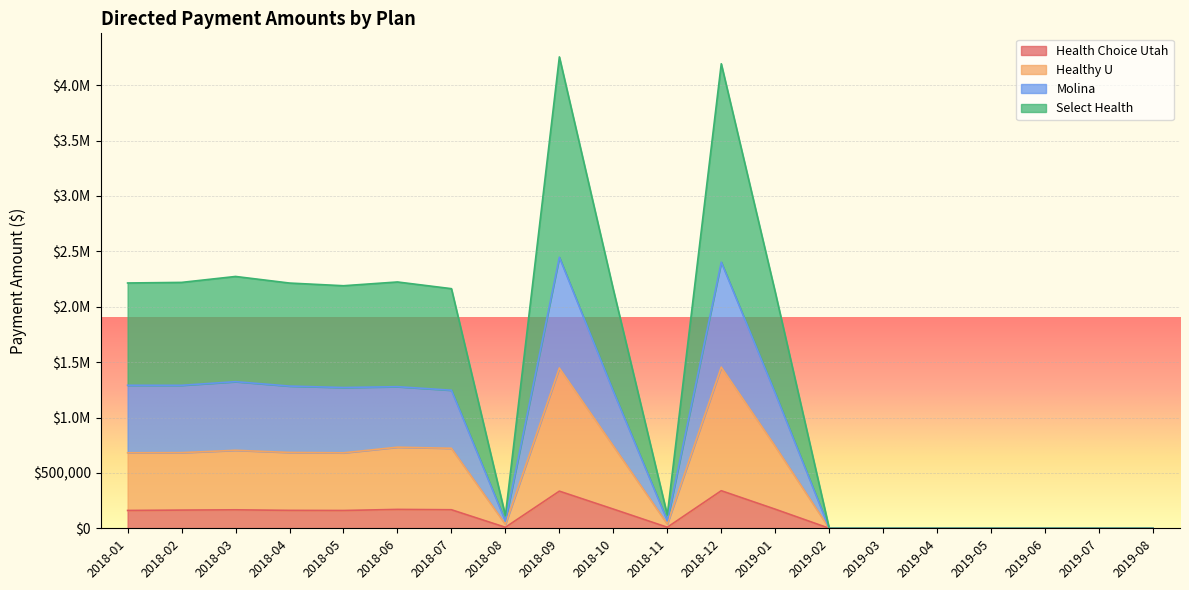

The Select Health series shows 3167621.4 at 2018-02. True or false?

False